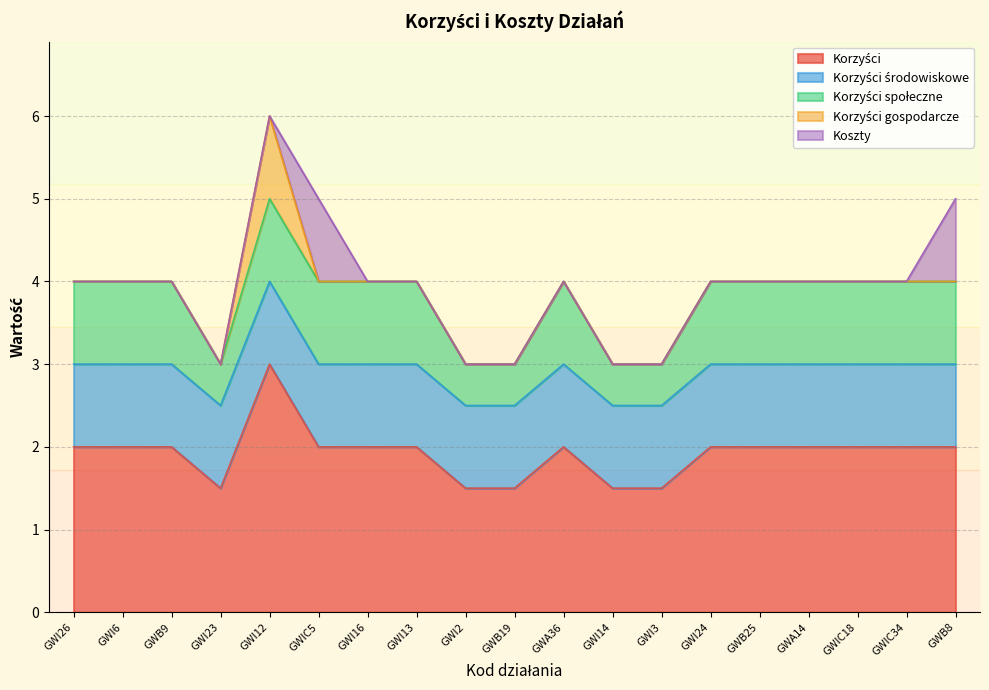

What is the value of the Korzyści społeczne point at the 10th from the left?

0.5